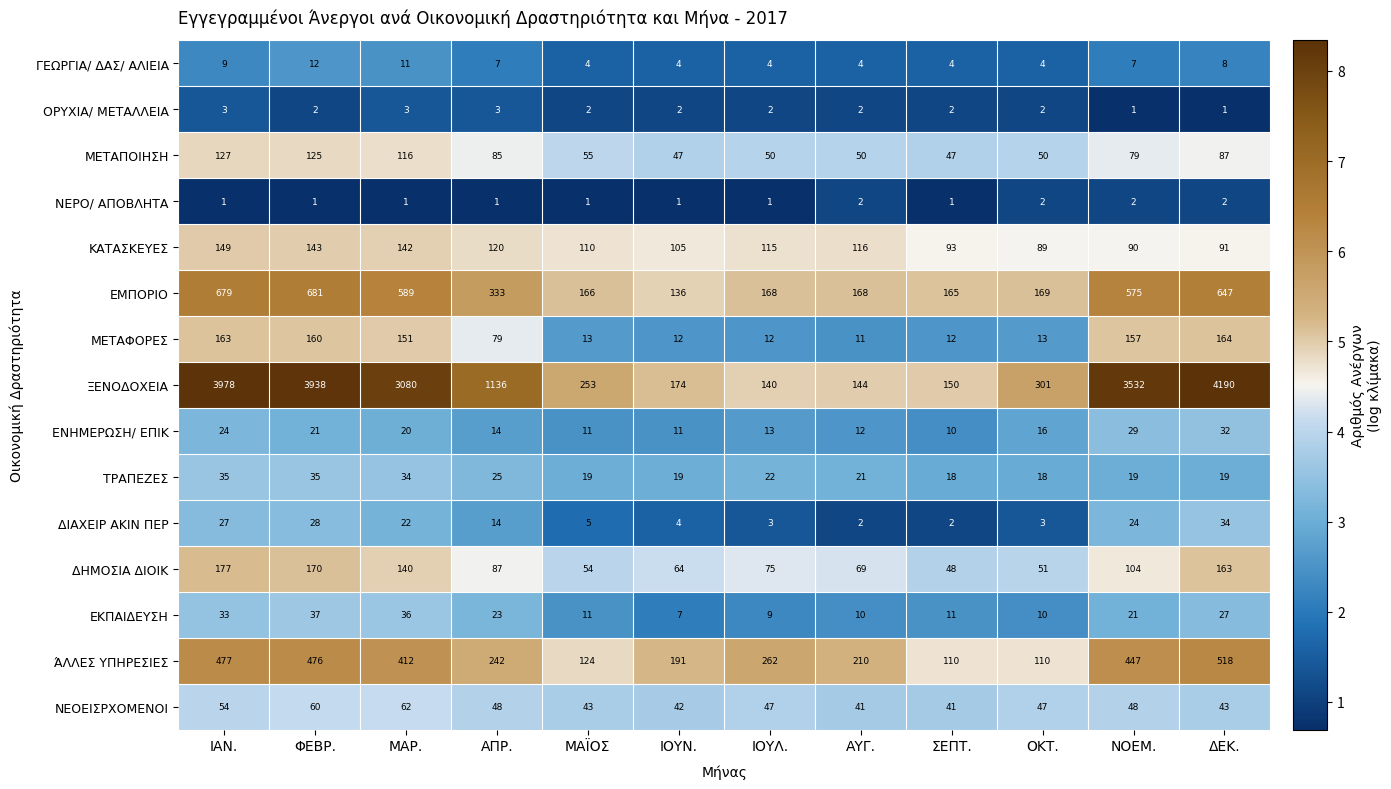

The value of ΤΡΑΠΕΖΕΣ at ΑΥΓ. is 33. True or false?

False